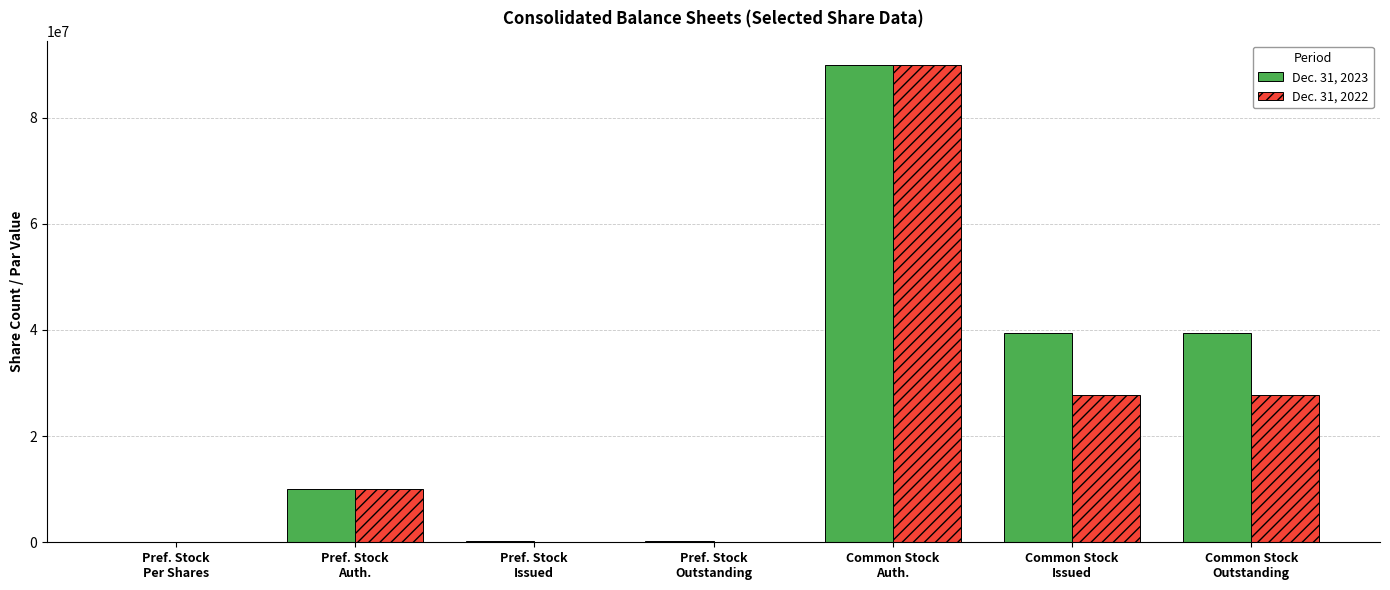

What is the maximum value shown in the chart?

90000000